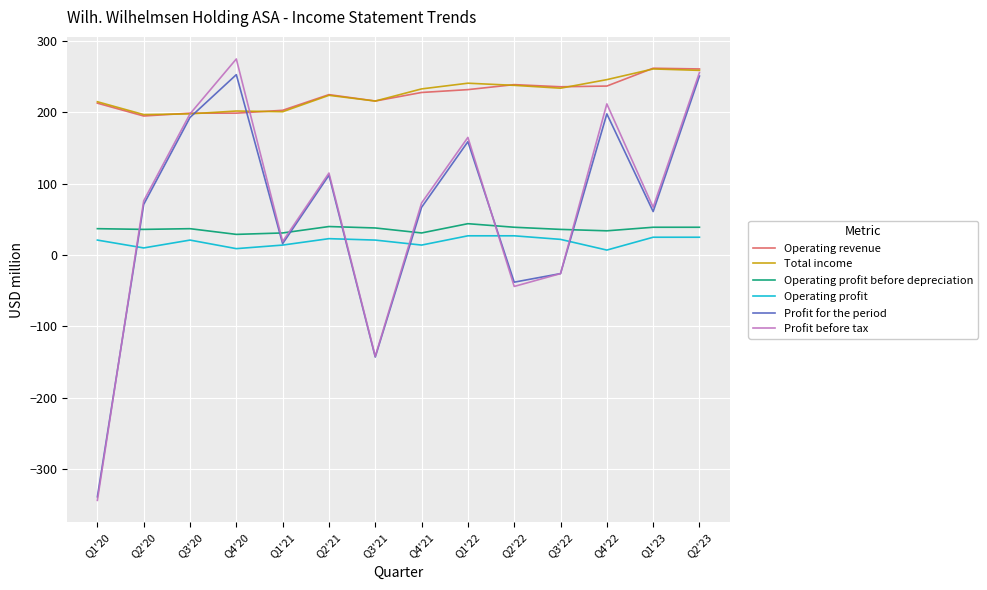

What is the maximum value for Total income?

261